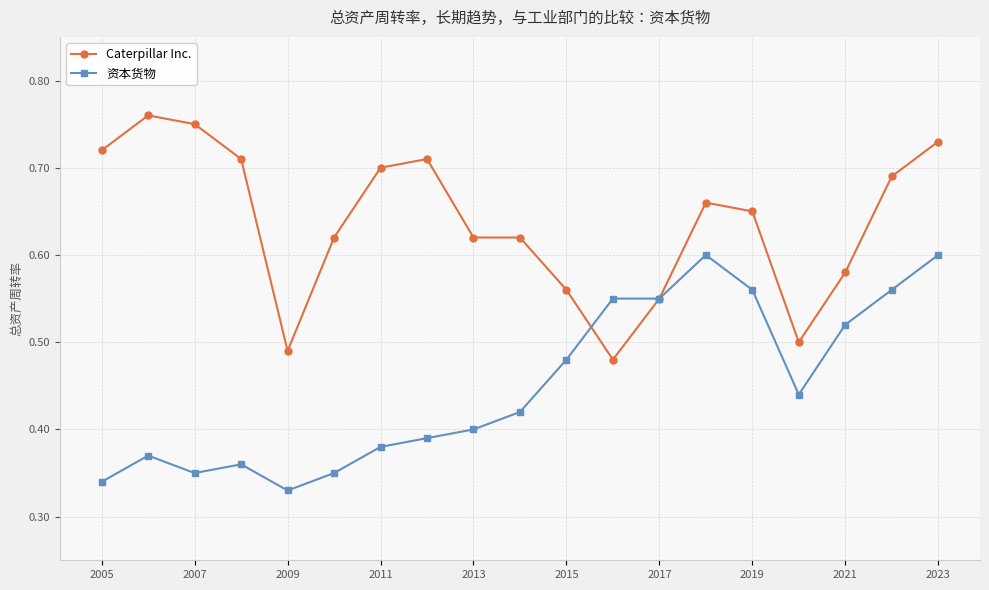

List the series in order of their peak value, highest first.

Caterpillar Inc., 资本货物